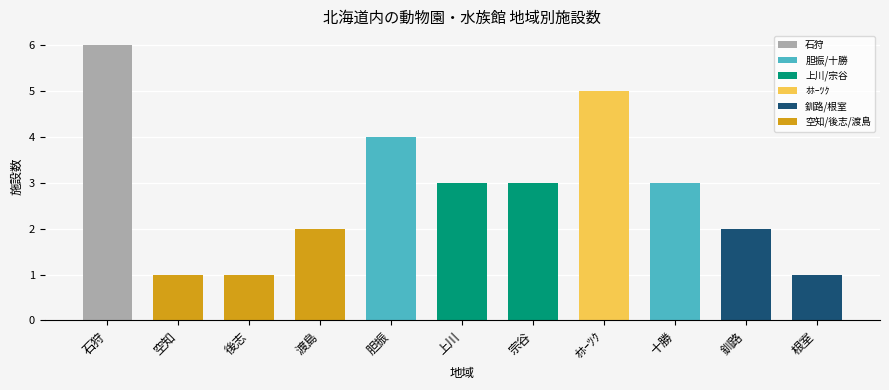

What is the approximate value at 根室?

1